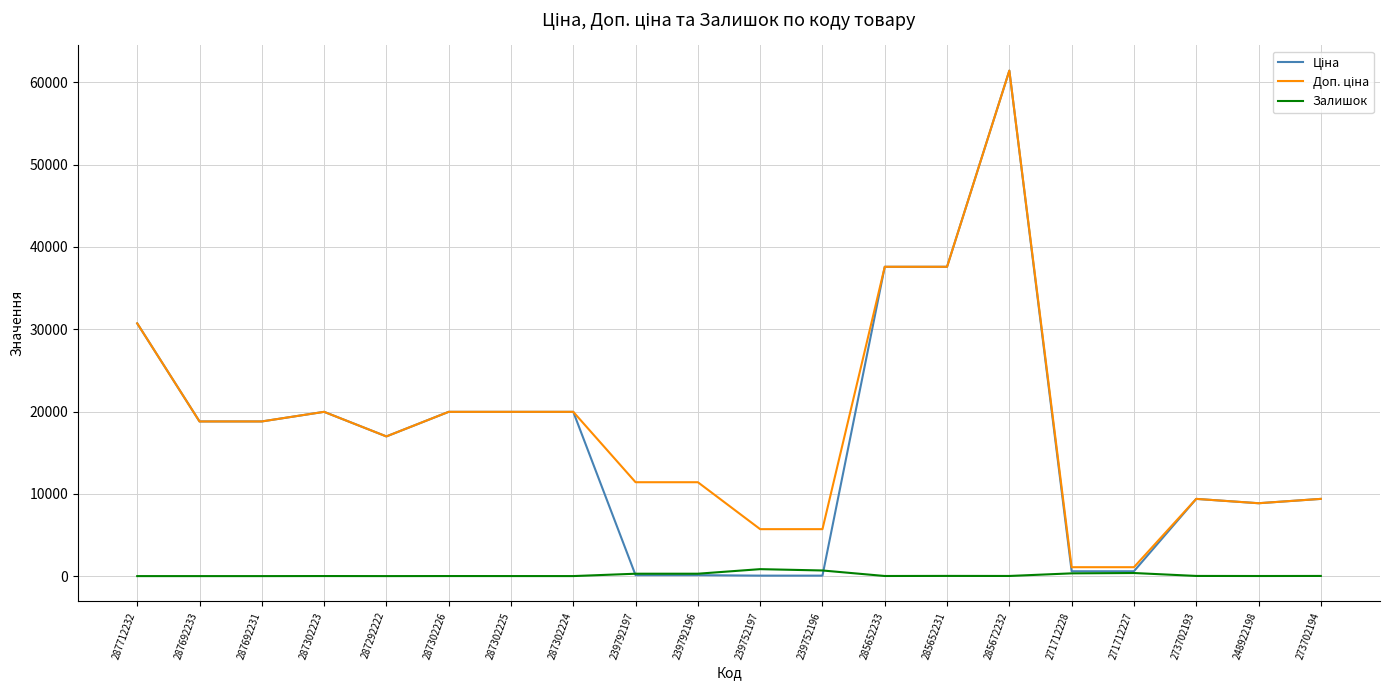

The Залишок series shows 20.0 at 273702193. True or false?

True